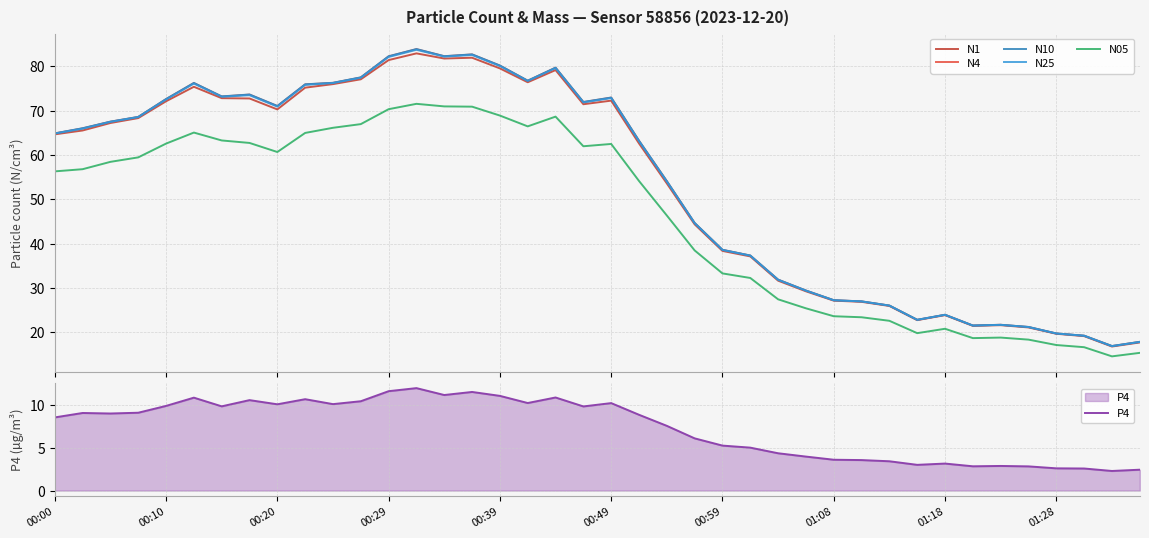

What are all the series names shown in the legend?

N1, N4, N10, N25, N05, P4